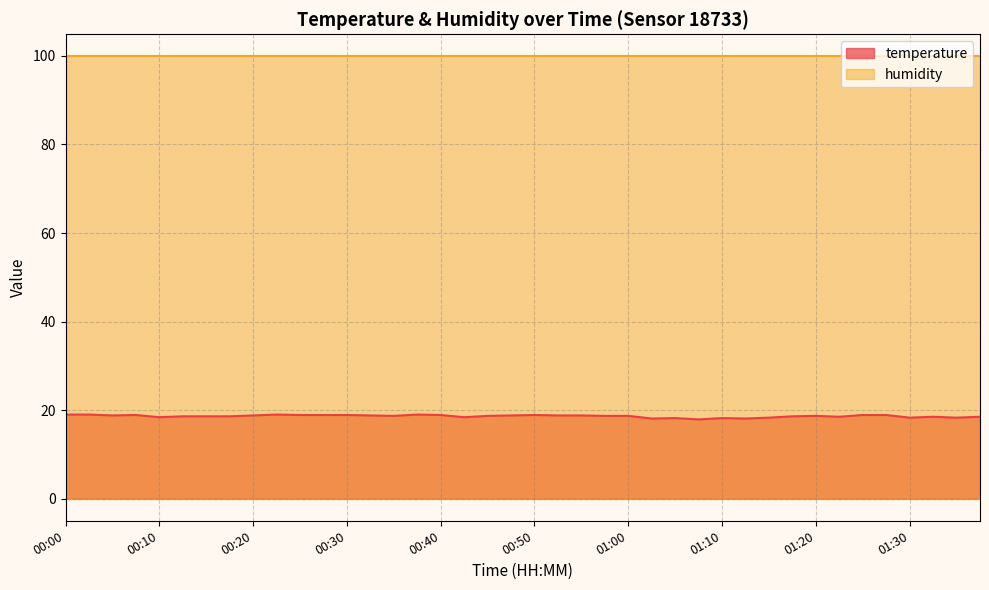

What position from the left is 01:23?

34